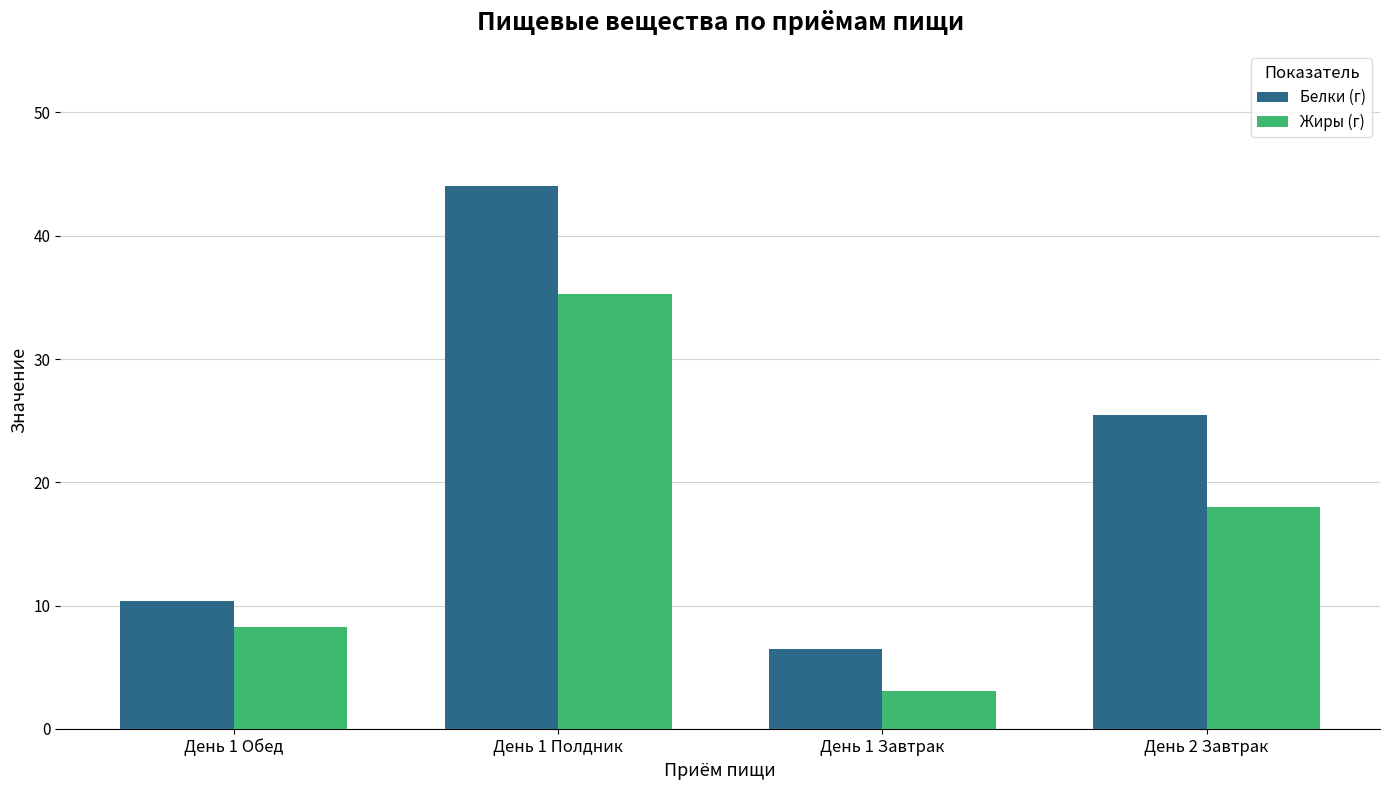

What is the label of the 4th bar from the right?

День 1 Обед